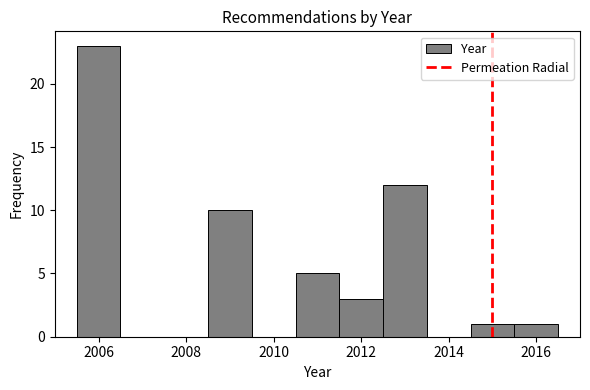

Over which range of the x-axis is the bar tallest?

2005.5 to 2006.5